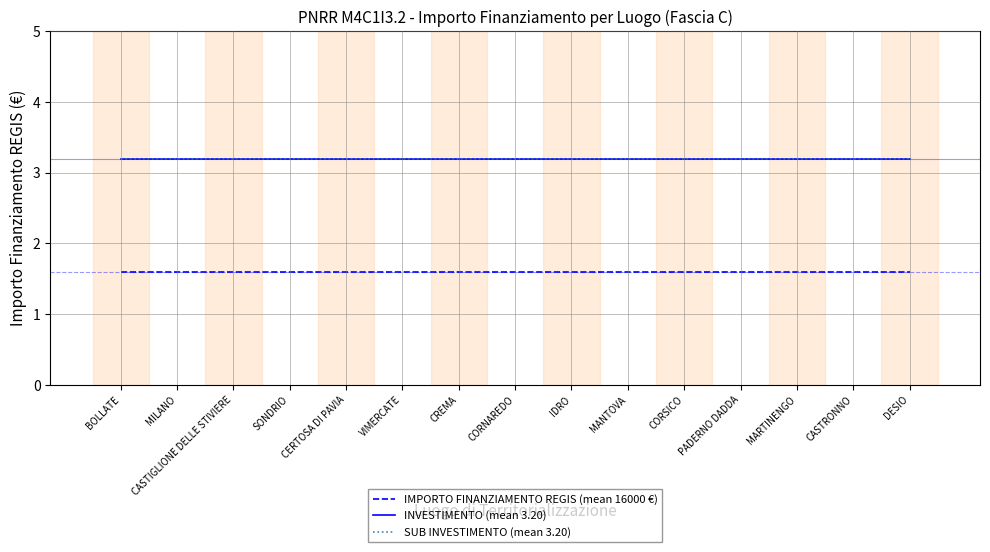

Between CERTOSA DI PAVIA and IDRO, which series saw the biggest shift?

IMPORTO FINANZIAMENTO REGIS (mean 16000 €)